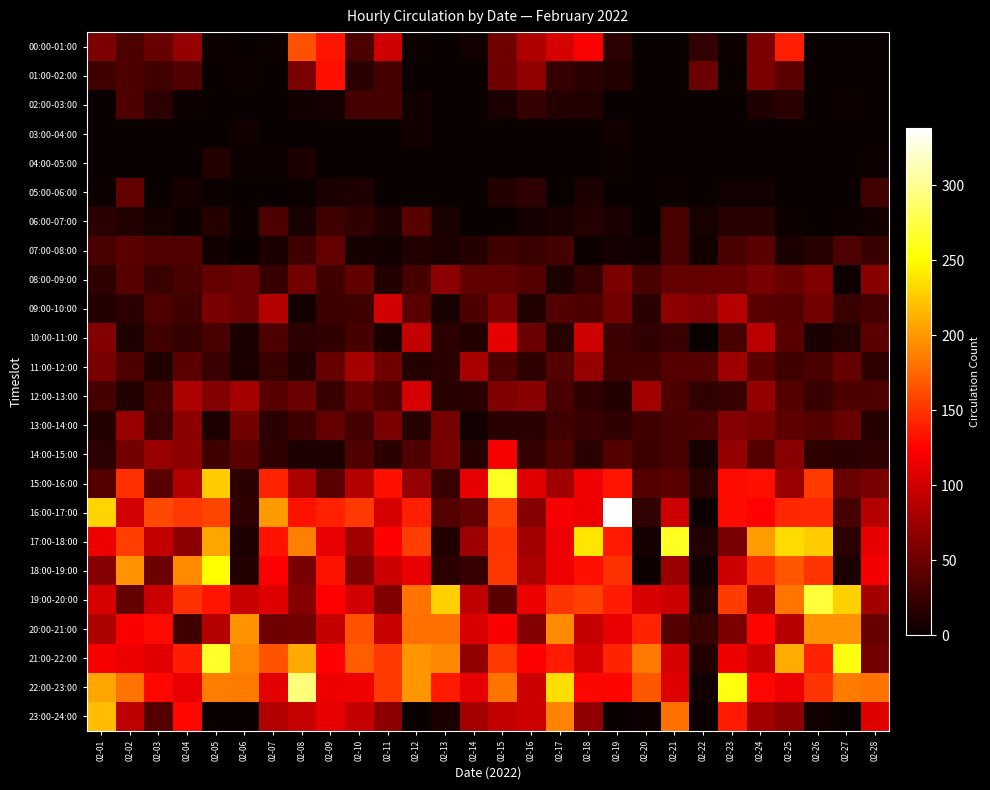

Which series has the widest spread of values?

16:00-17:00